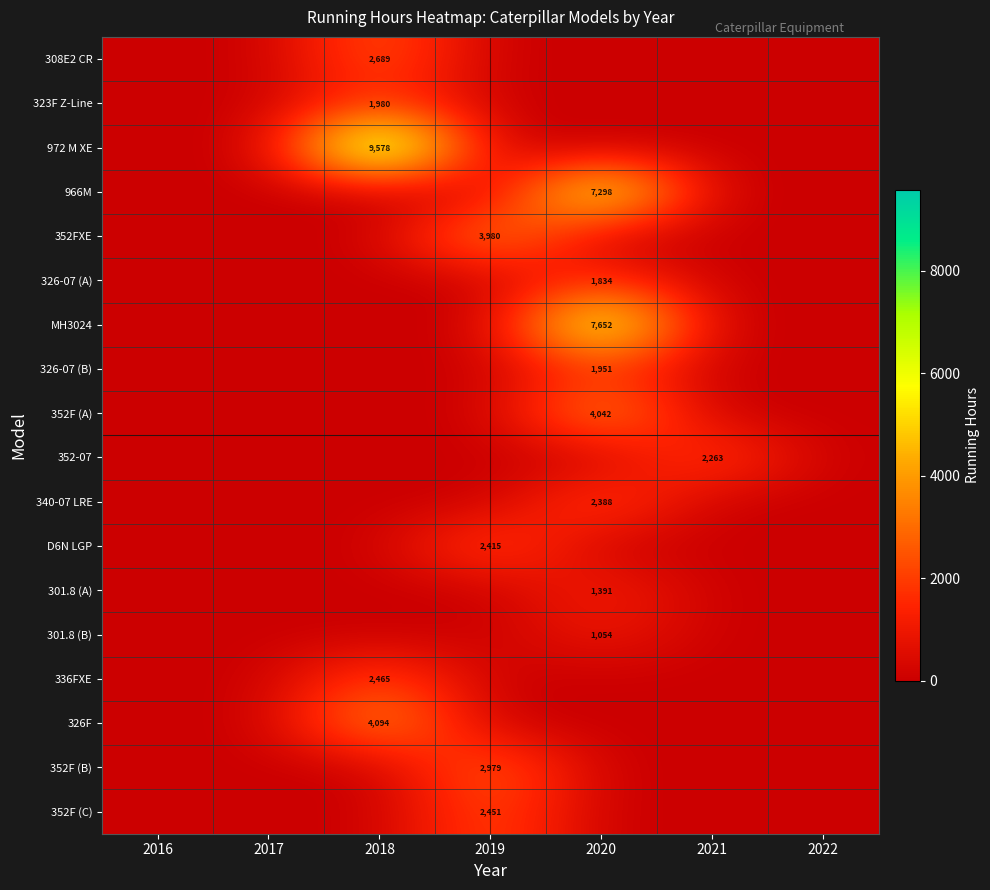

Is it true that 308E2 CR equals 2689 at 2018?

True